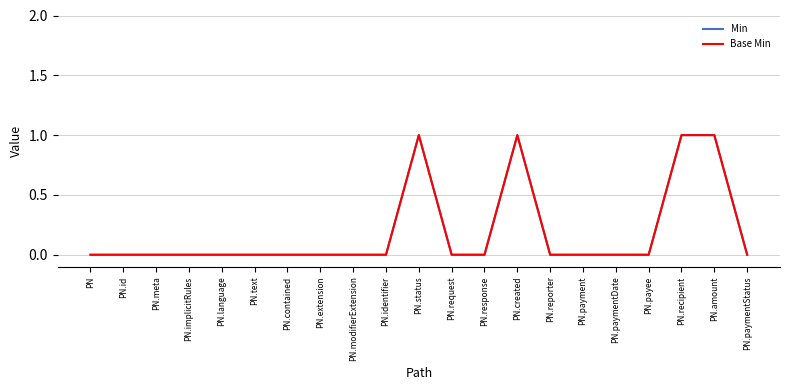

Is this an area chart (filled region under the line)?

No